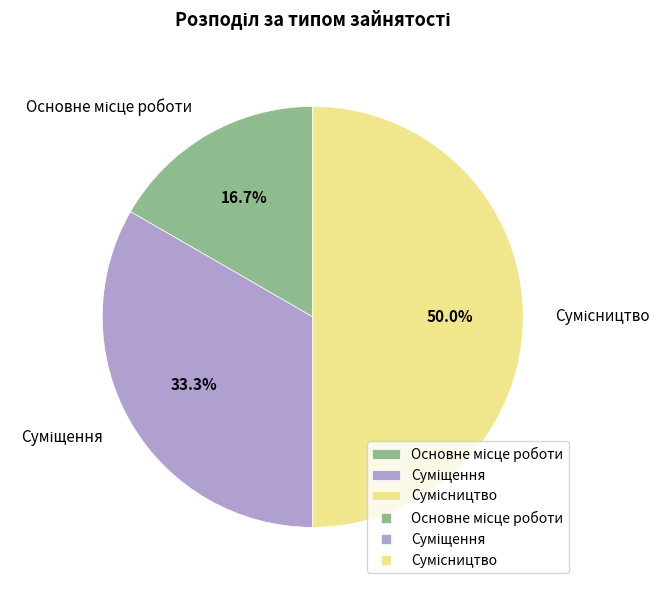

Which category has the smallest portion of the pie?

Основне місце роботи